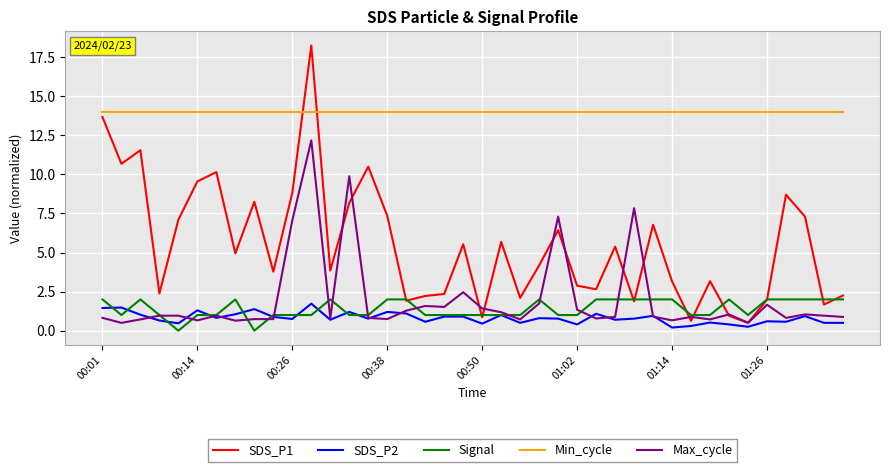

How many intersections are there between Min_cycle and SDS_P1?

2